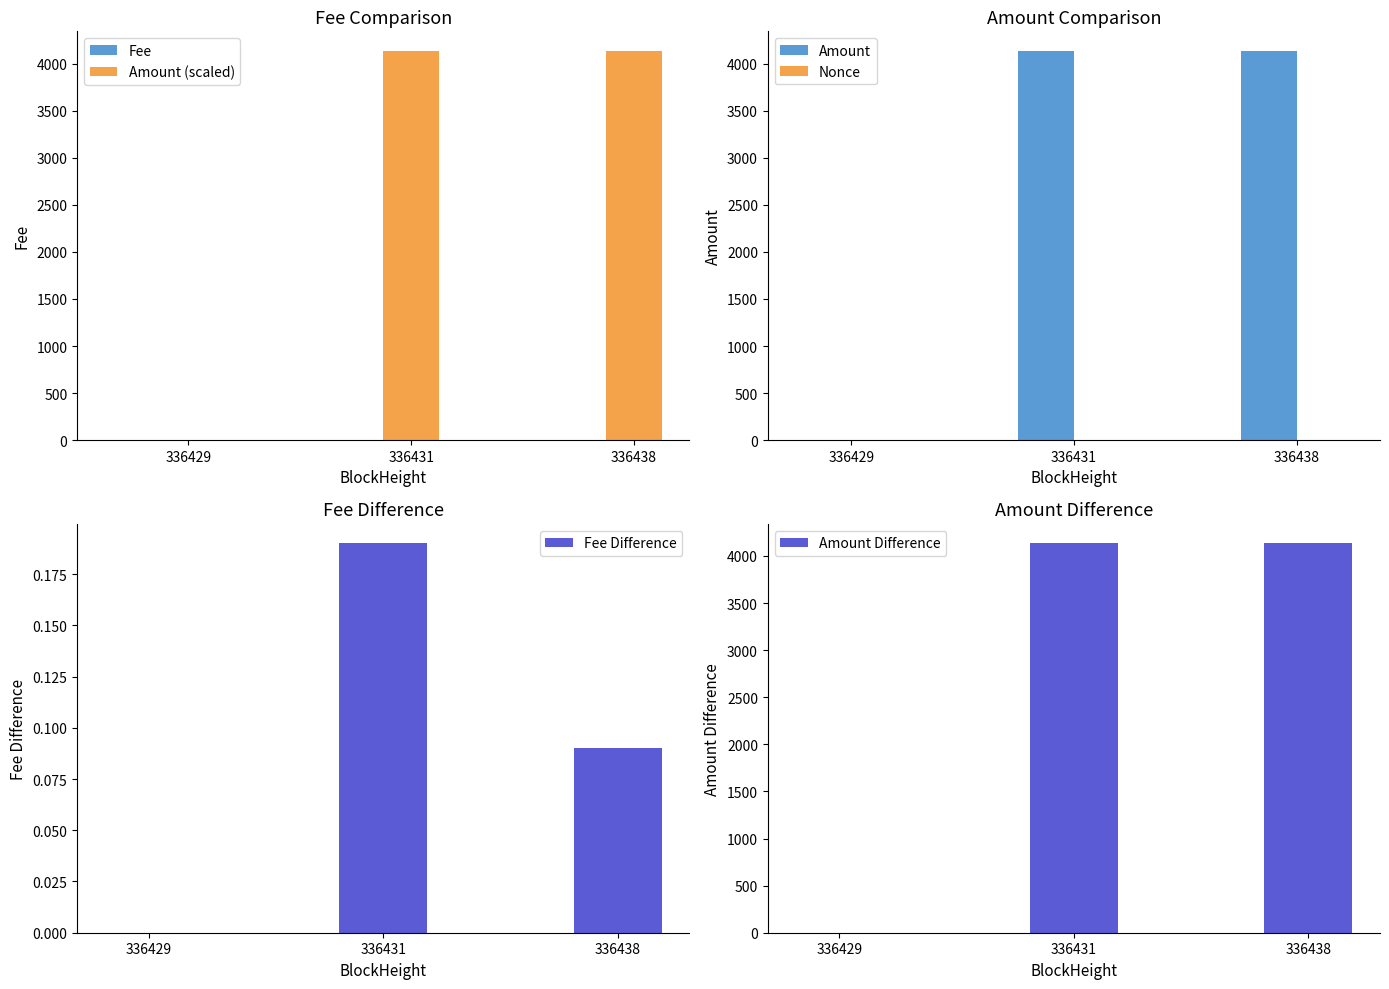

Which series has the widest spread of values?

Amount (scaled)